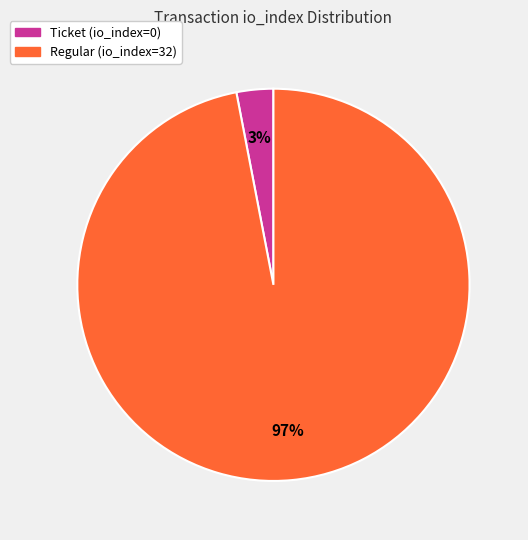

Between Ticket (io_index=0) and Regular (io_index=32), which is larger?

Regular (io_index=32)